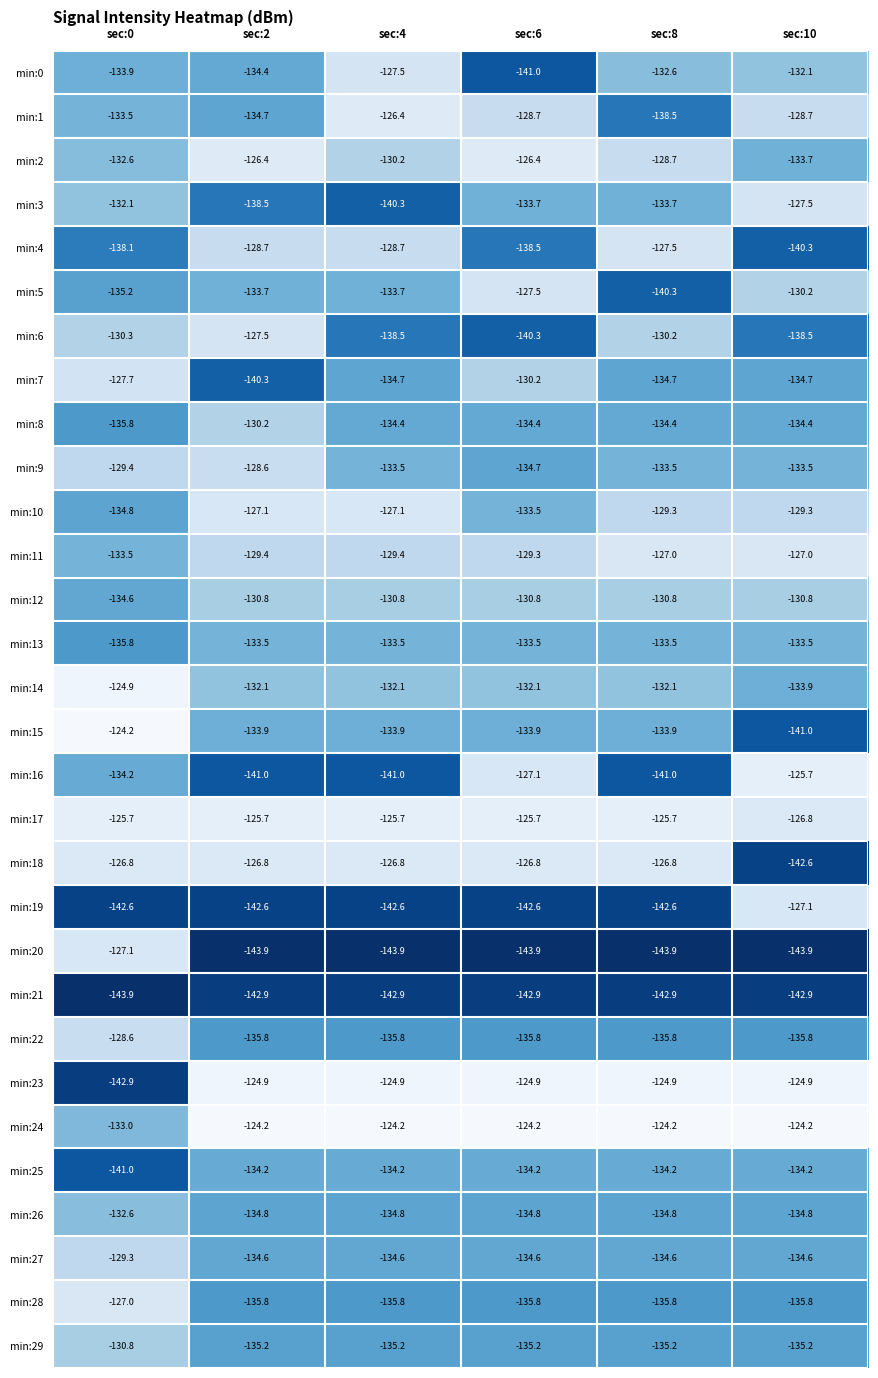

What is the smallest value displayed?

-143.9